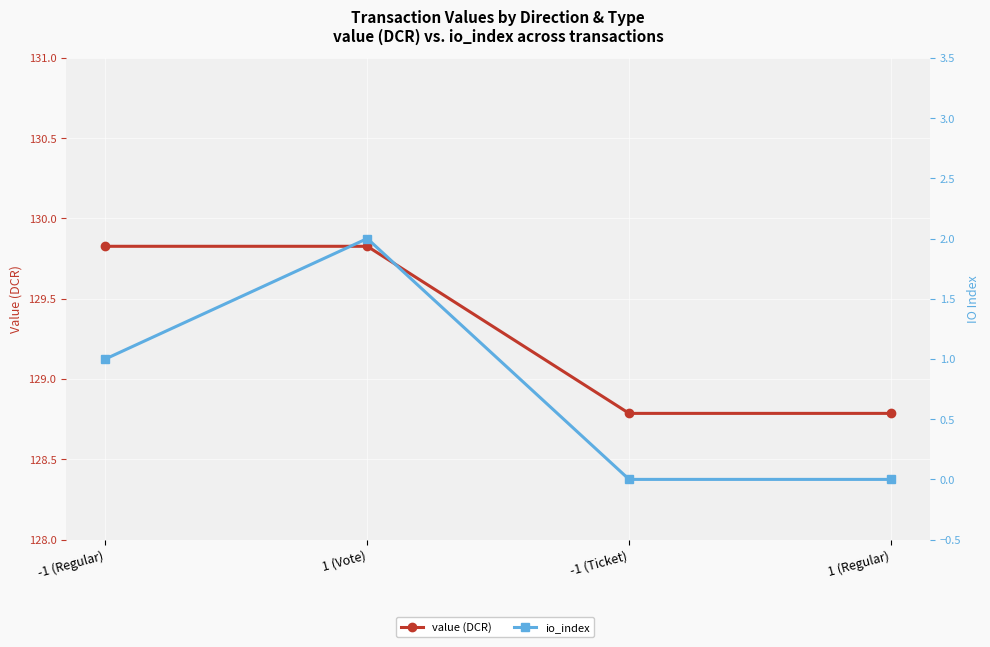

True or false: value (DCR) and io_index intersect in this chart.

False